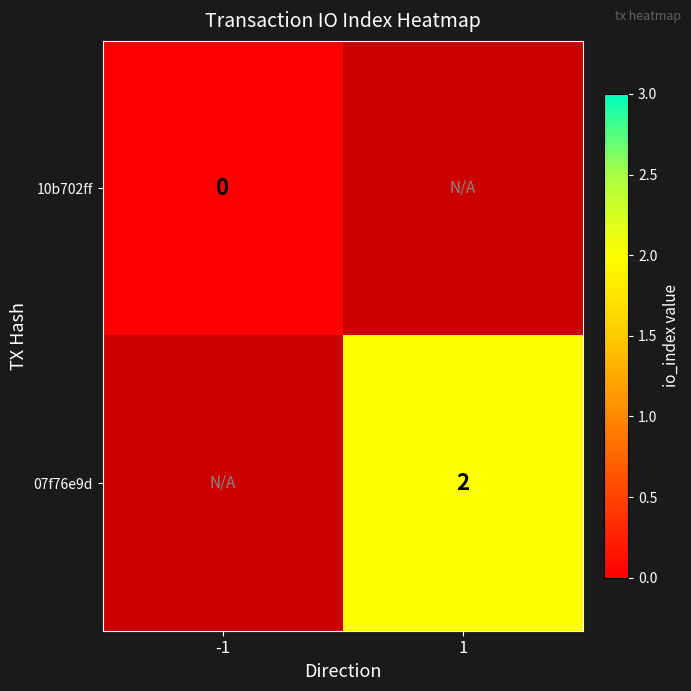

The 07f76e9d series shows 2 at 1. True or false?

True